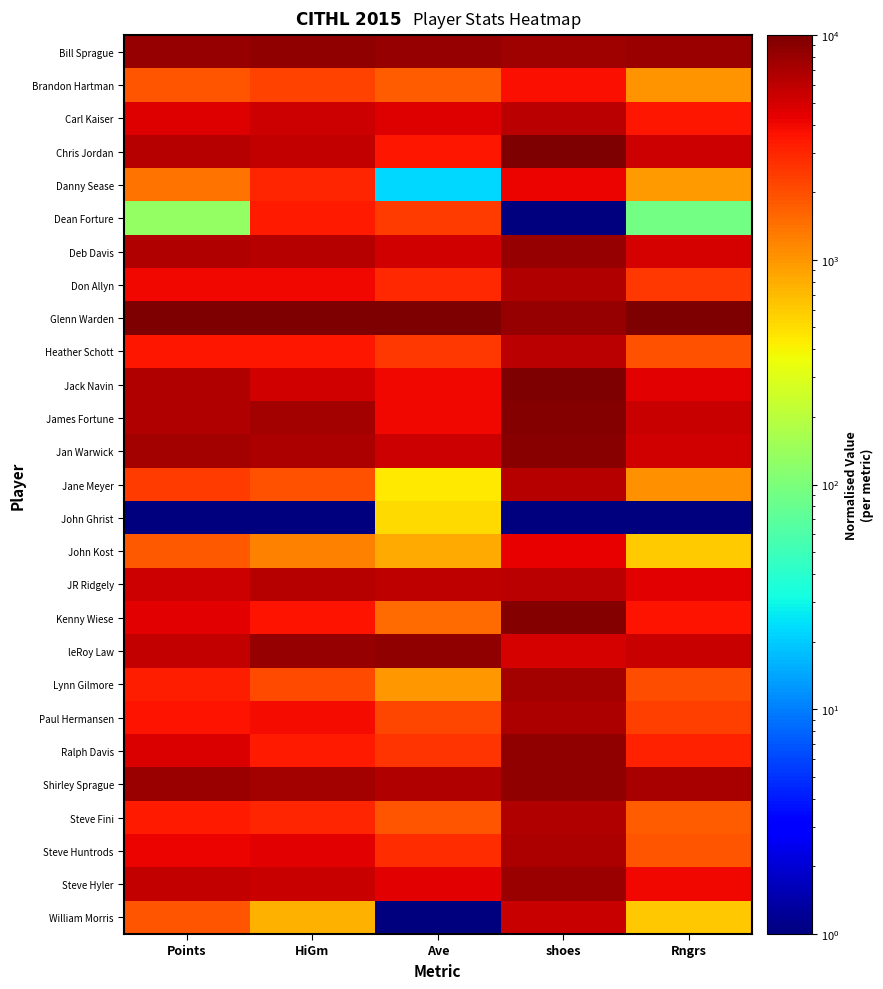

Which category has the lowest value across all series?

shoes